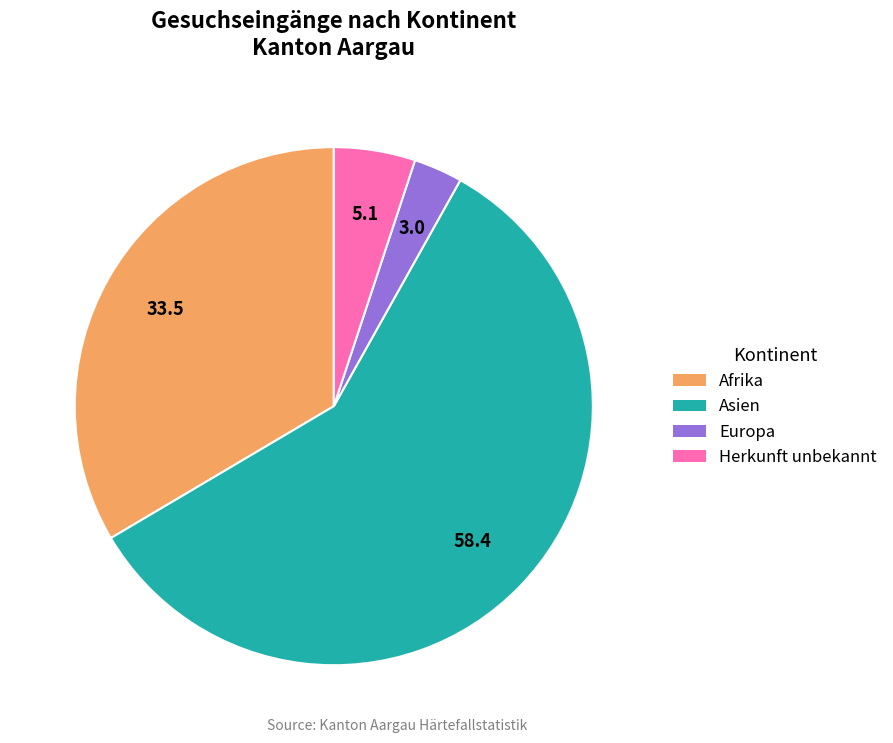

Is the sum of Europa and Herkunft unbekannt greater than half?

No